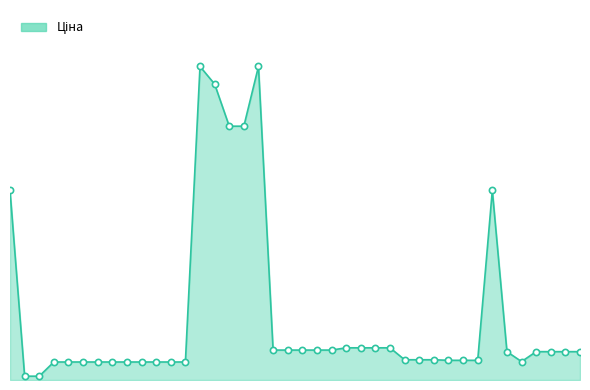

Is this an area chart (filled region under the line)?

Yes